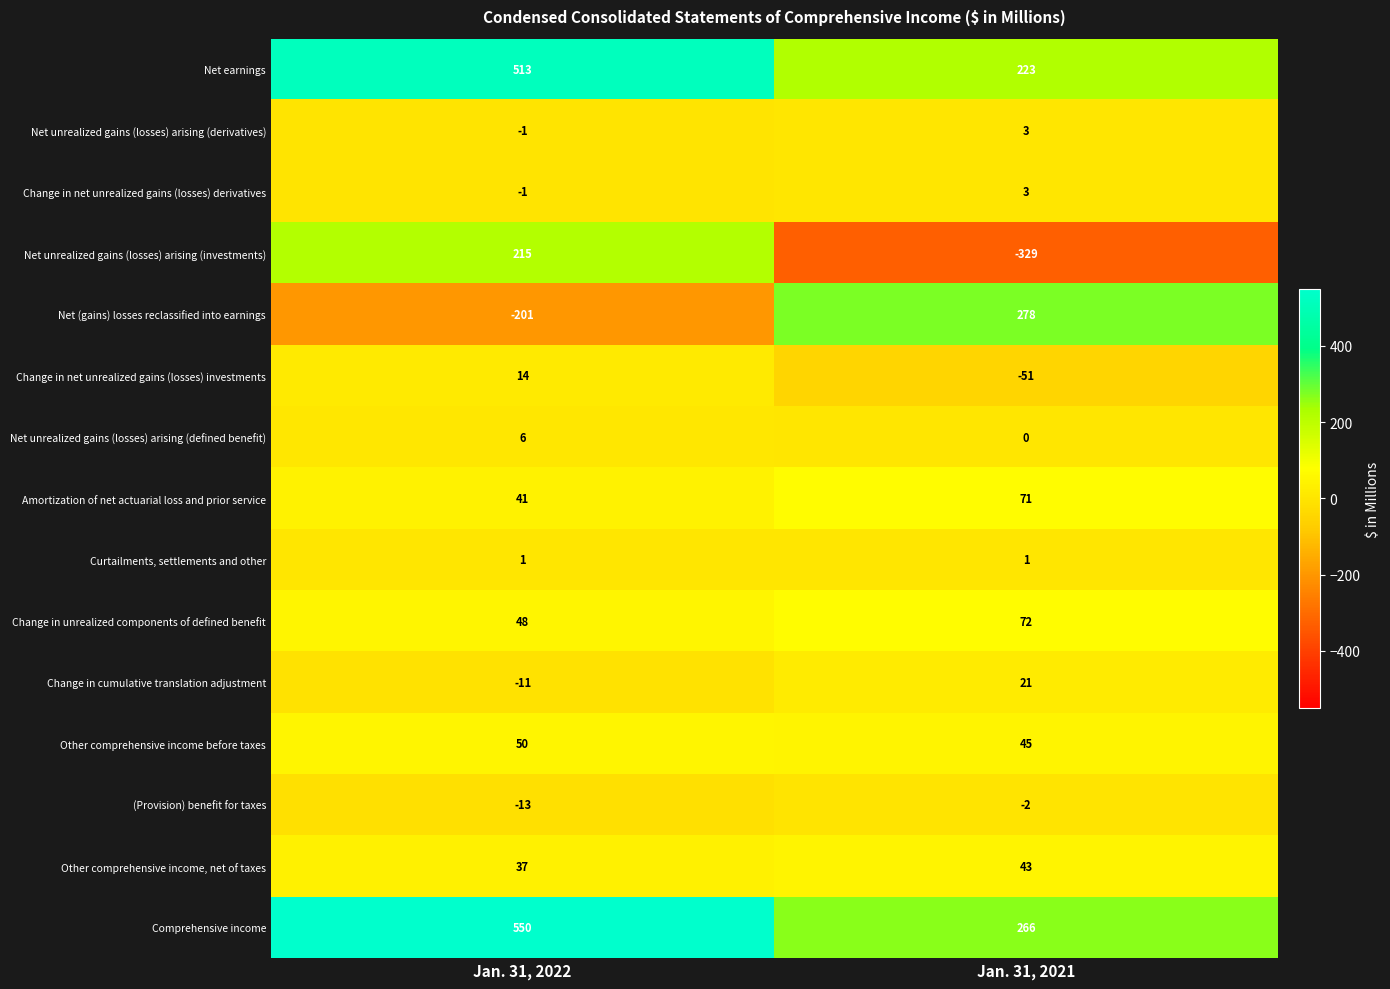

True or false: Other comprehensive income, net of taxes has a value of 37 at Jan. 31, 2022.

True